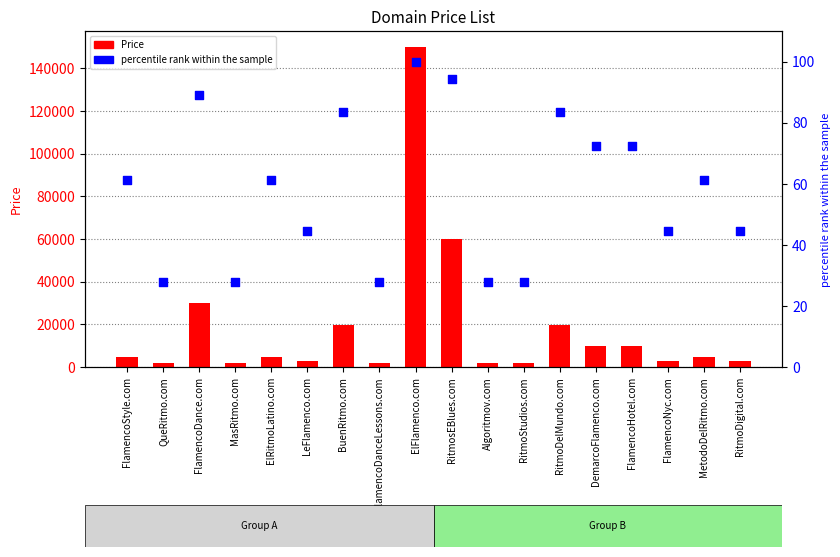

Is the value of Price at FlamencoDance.com greater than the value of percentile rank within the sample at QueRitmo.com?

Yes